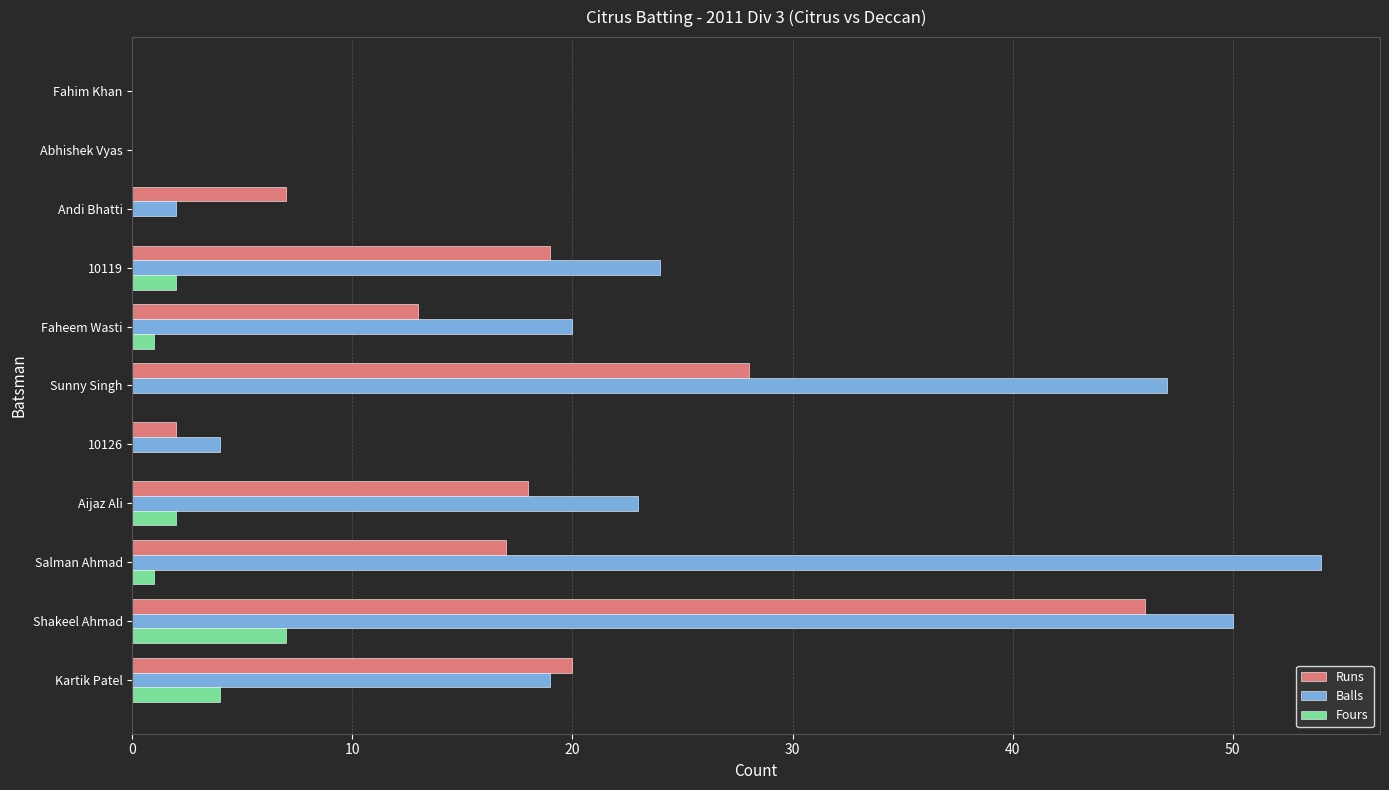

The value of Runs at Fahim Khan is 15. True or false?

False